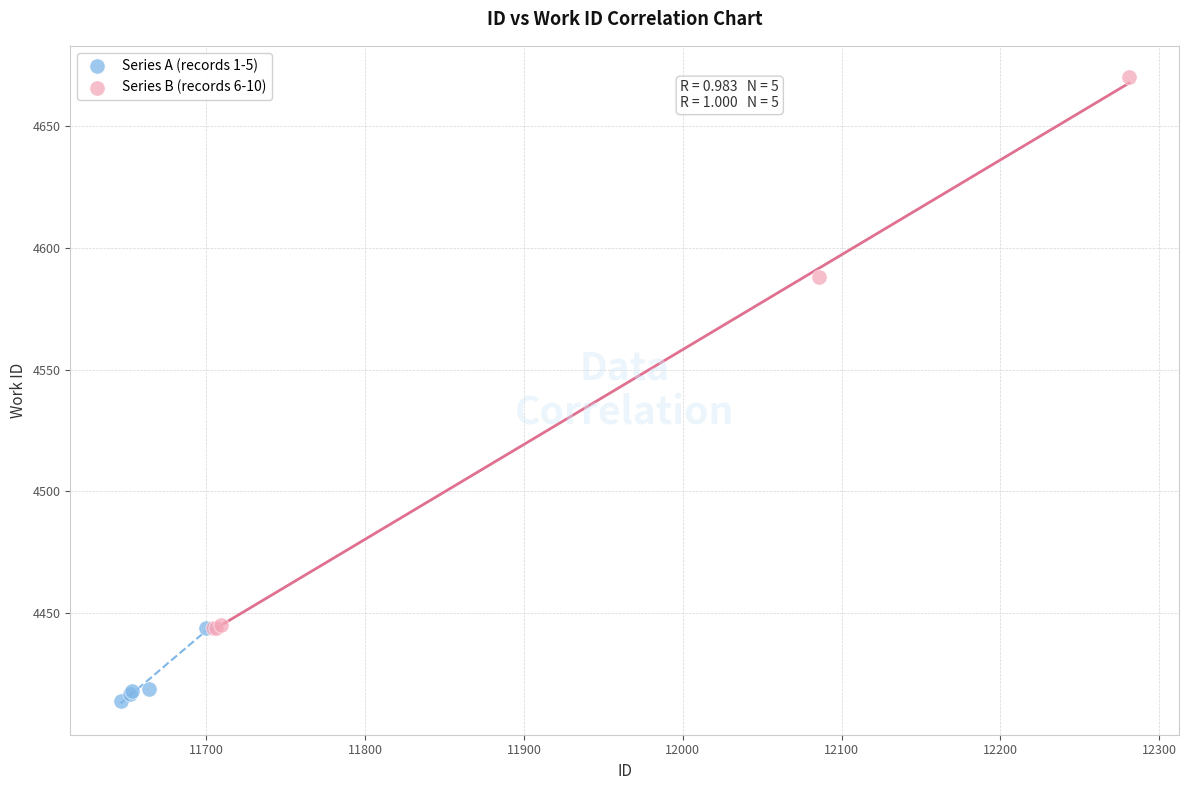

Which series contains the lowest Y value?

Series A (records 1-5)